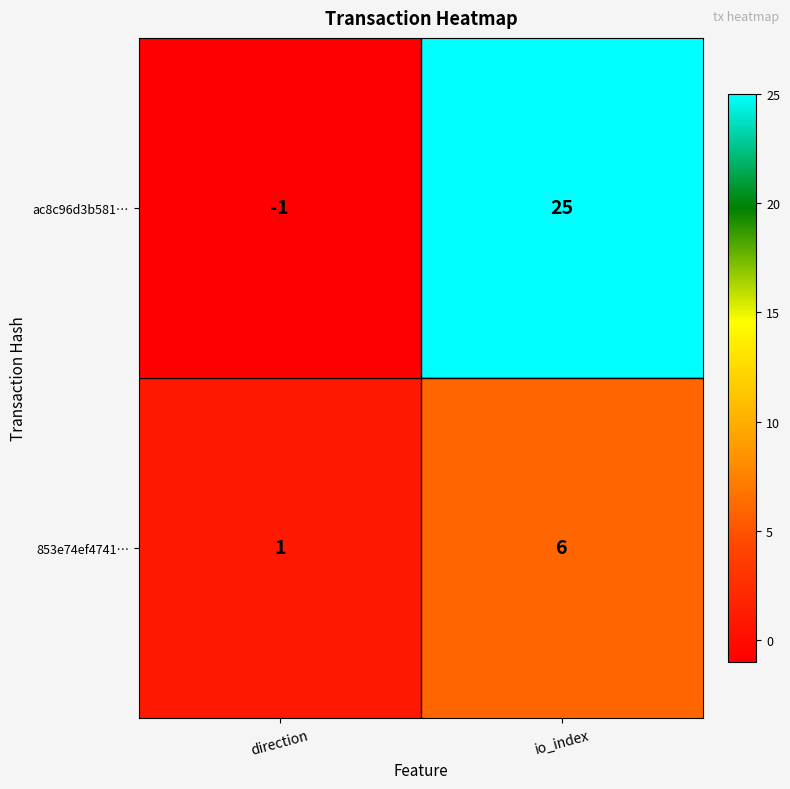

Rank the series by their maximum value, from highest to lowest.

ac8c96d3b581…, 853e74ef4741…